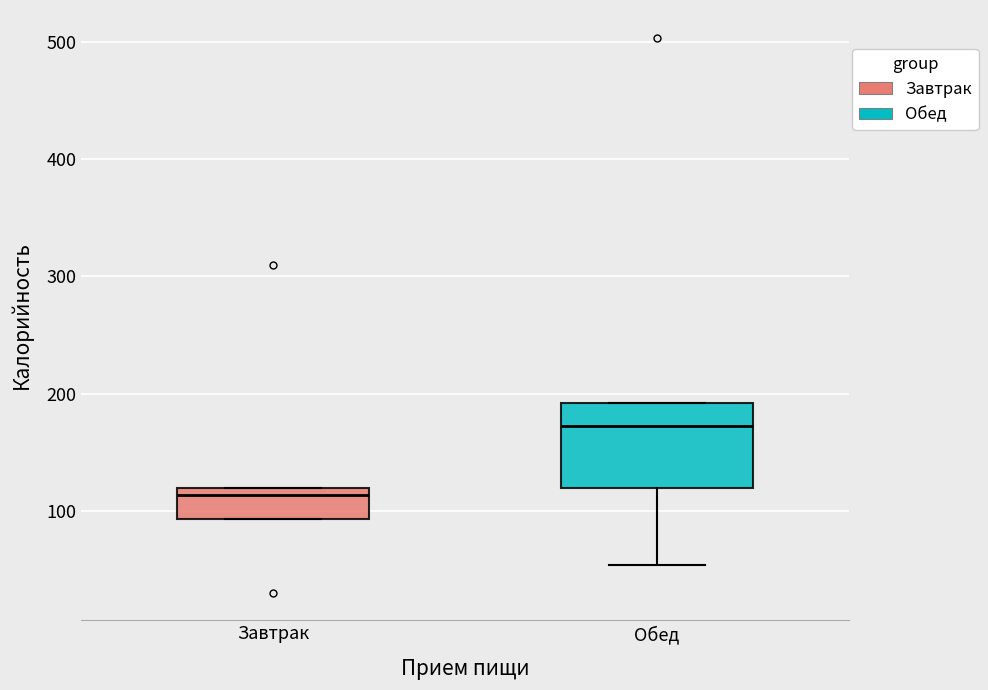

Where is the upper edge of the box for Завтрак on the y-axis? The values are not printed on the chart, so give them approximately, as read against the axis.

120